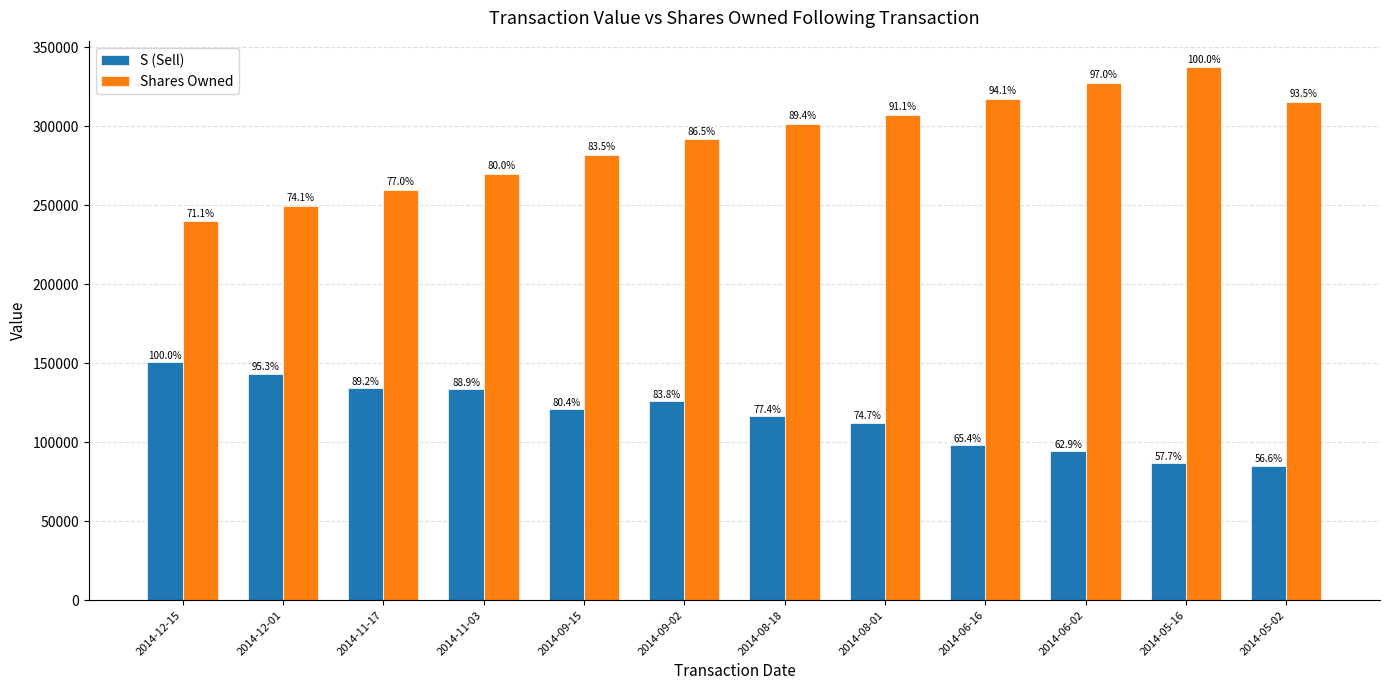

At which label does Shares Owned reach its minimum?

2014-12-15